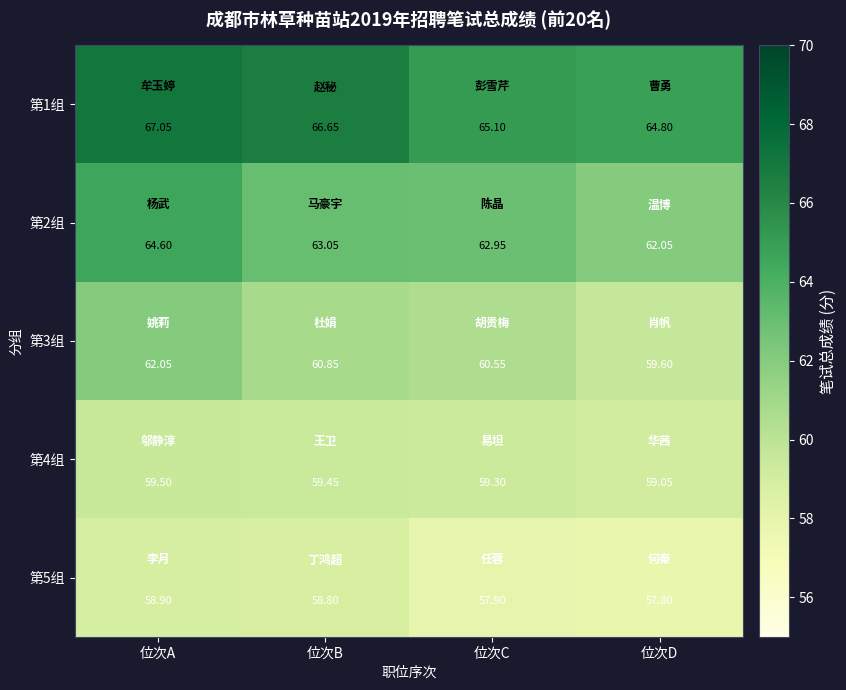

Which label corresponds to the smallest value in the chart?

位次D